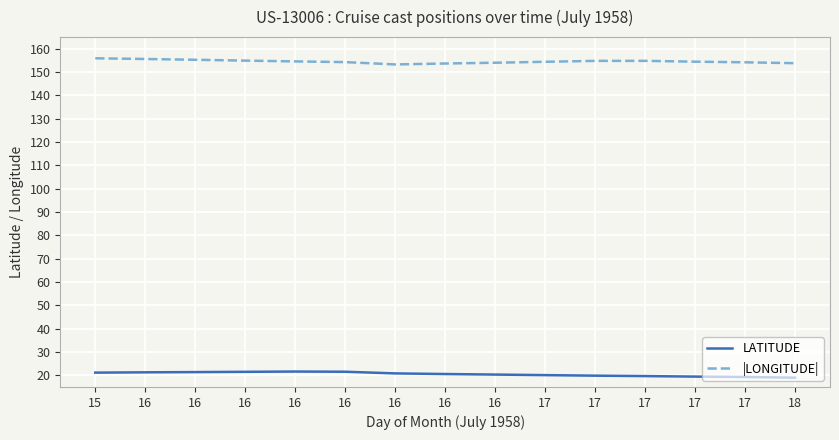

Where is the first local maximum for LATITUDE?

16